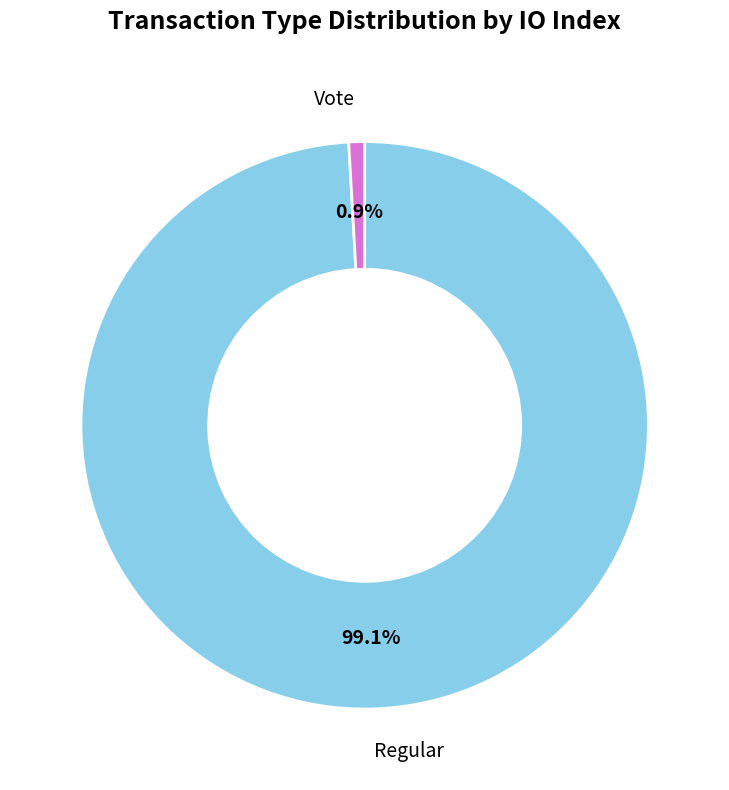

Which slice is the largest?

Regular